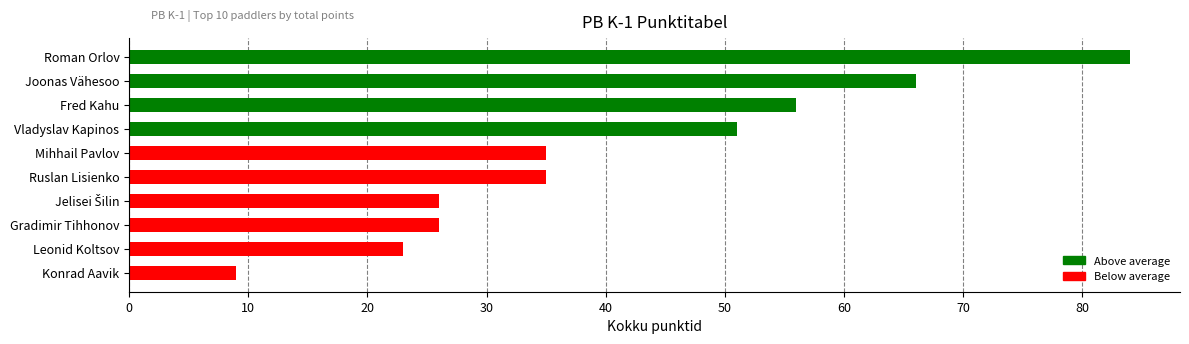

What is the greatest value displayed?

84